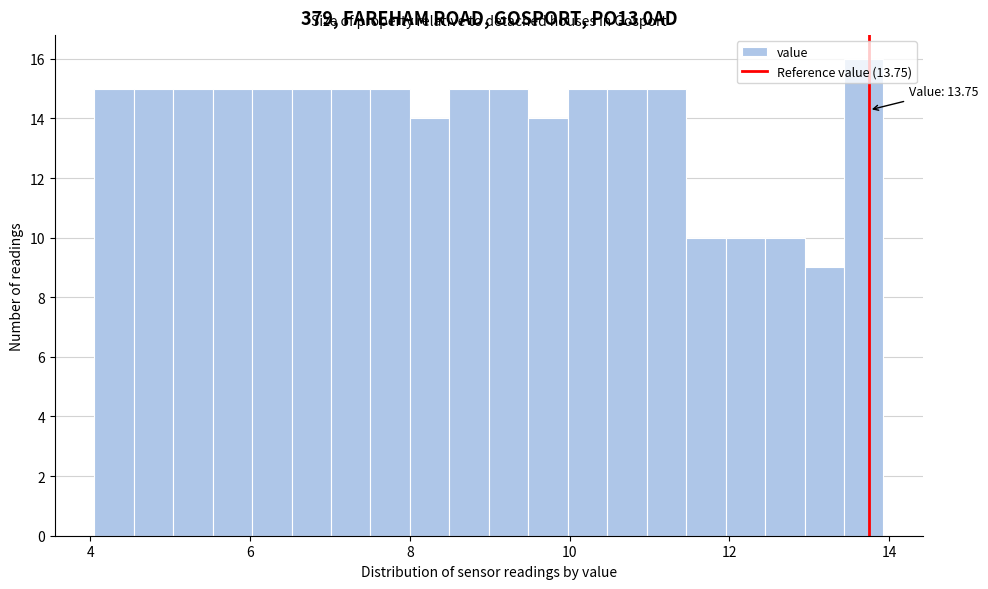

Read against the x-axis, roughly where is the centre of the tallest bar?

13.6